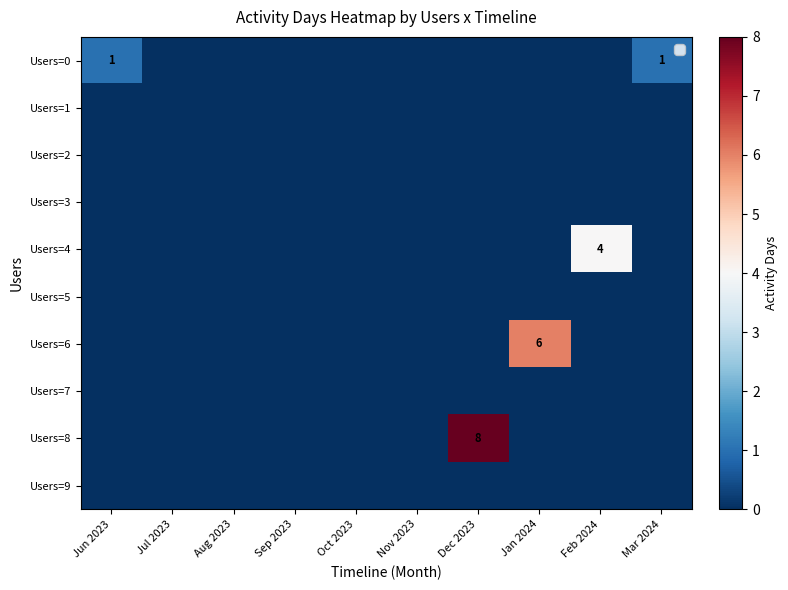

True or false: Users=4 has a value of -3 at Nov 2023.

False